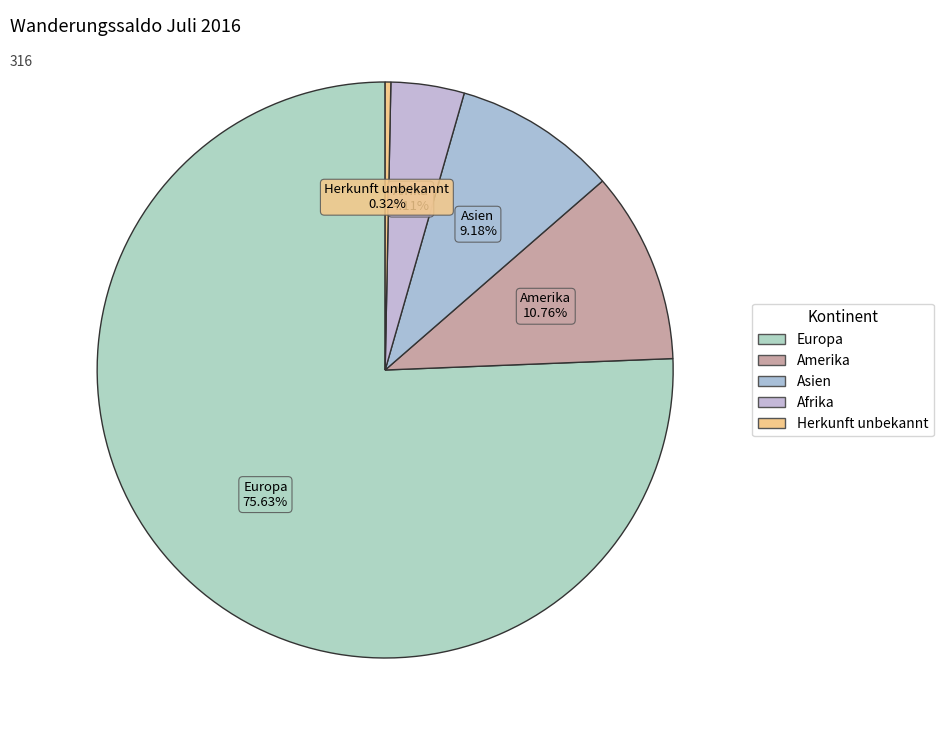

How many slices are in this pie chart?

5